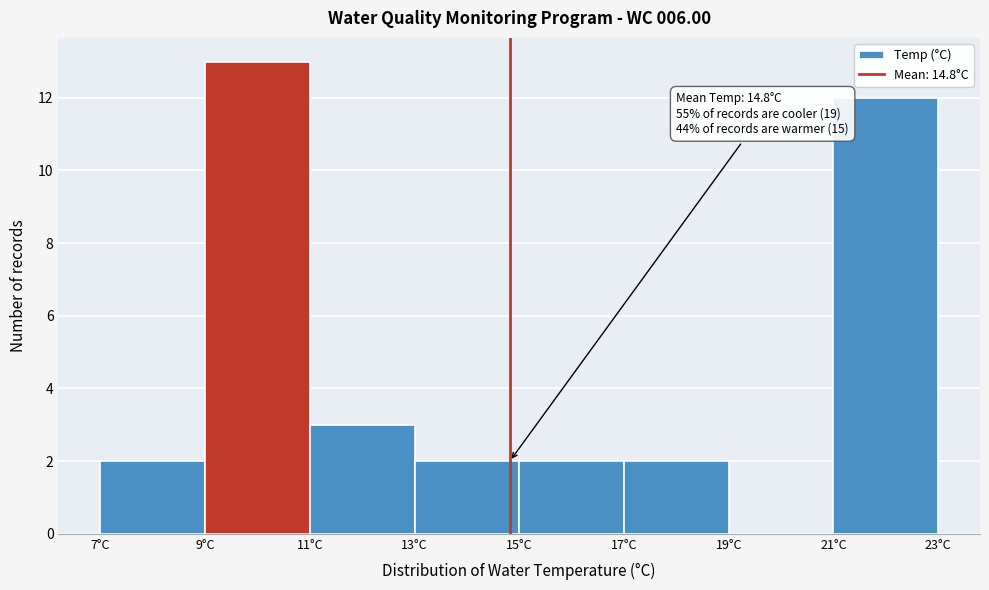

Over which range of the x-axis is the bar tallest?

9 to 11